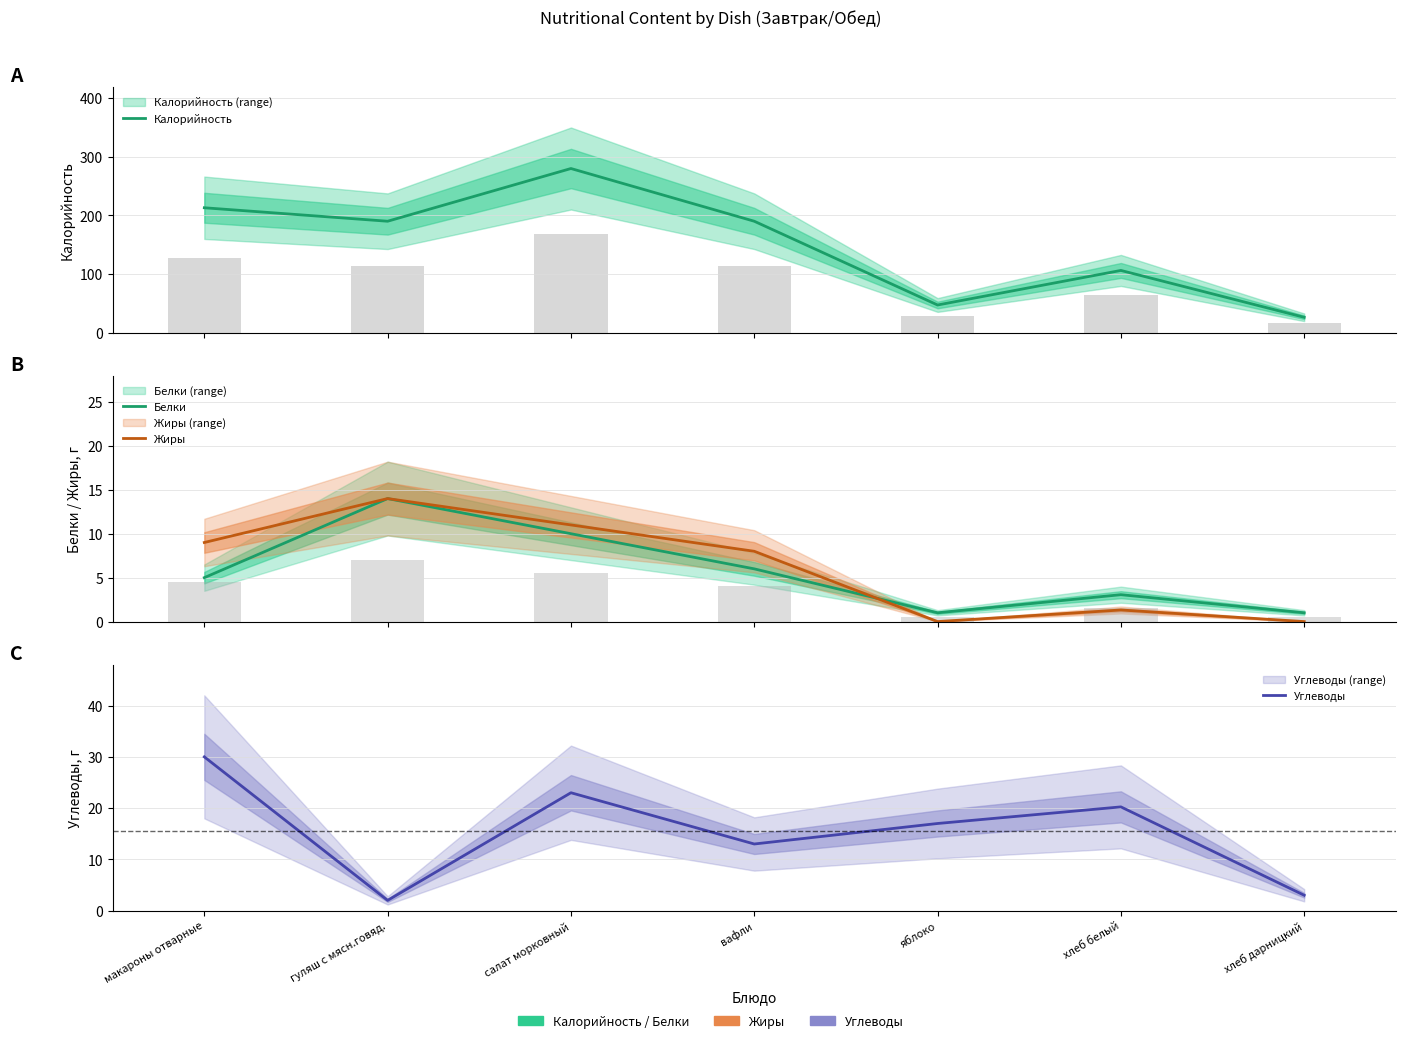

Which series has the largest range (max minus min)?

Калорийность